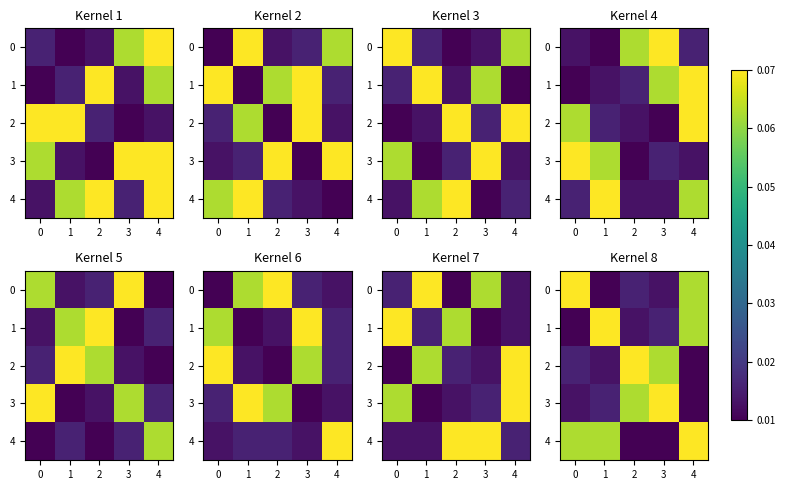

The 3 series shows 0.0 at 2. True or false?

False